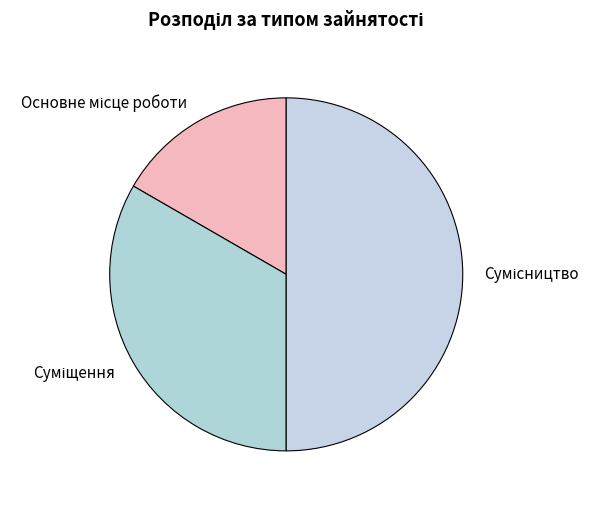

Which slice is the largest?

Сумісництво